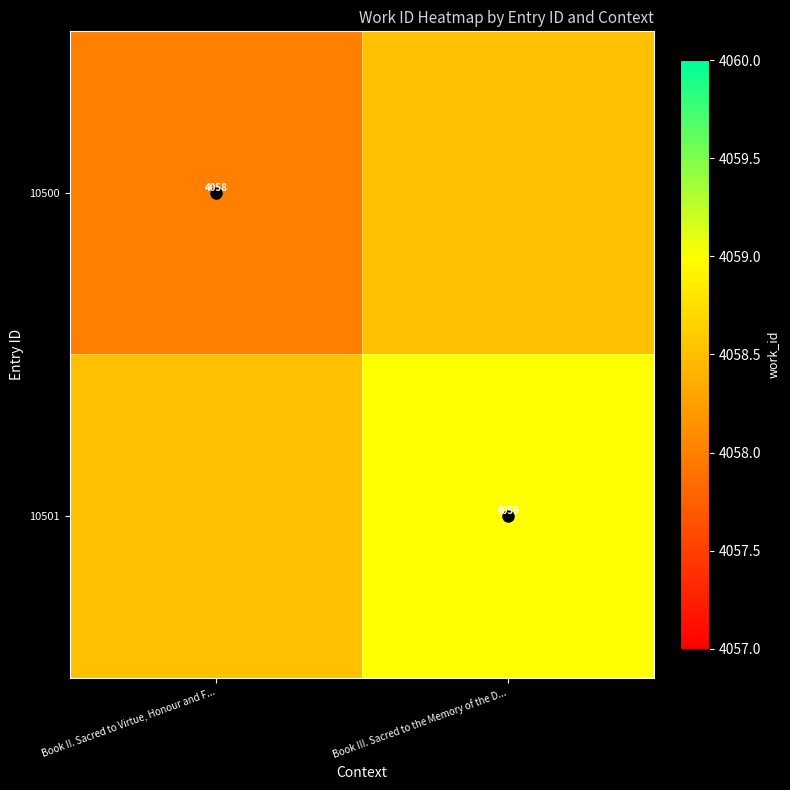

How many distinct data groups are displayed?

2